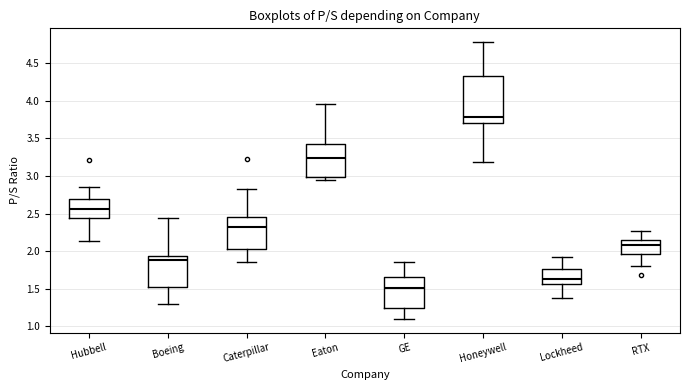

Reading left to right, read every box against the y-axis: the position of its median line, the range the box covers, and the ends of its whiskers. The values are not printed on the chart, so give them approximately, as read against the axis.

Hubbell: median 2.55, box 2.45 to 2.70, whiskers 2.15 to 2.85
Boeing: median 1.90, box 1.50 to 1.95, whiskers 1.30 to 2.45
Caterpillar: median 2.30, box 2.05 to 2.45, whiskers 1.85 to 2.85
Eaton: median 3.25, box 3.00 to 3.40, whiskers 2.95 to 3.95
GE: median 1.50, box 1.25 to 1.65, whiskers 1.10 to 1.85
Honeywell: median 3.80, box 3.70 to 4.35, whiskers 3.20 to 4.80
Lockheed: median 1.65, box 1.55 to 1.75, whiskers 1.40 to 1.90
RTX: median 2.10, box 1.95 to 2.15, whiskers 1.80 to 2.25